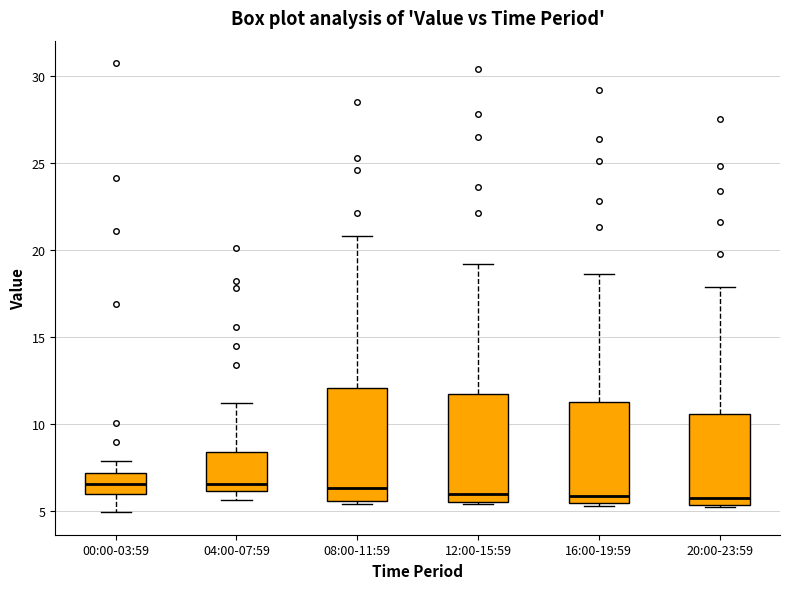

Reading left to right, transcribe this box plot: for each box, give where its median line is, the range the box spans, and where its two whiskers end, as read against the y-axis. The values are not printed on the chart, so give them approximately, as read against the axis.

00:00-03:59: median 6.5, box 6.0 to 7.0, whiskers 5.0 to 8.0
04:00-07:59: median 6.5, box 6.0 to 8.5, whiskers 5.5 to 11.0
08:00-11:59: median 6.5, box 5.5 to 12.0, whiskers 5.5 to 21.0
12:00-15:59: median 6.0, box 5.5 to 11.5, whiskers 5.5 to 19.0
16:00-19:59: median 6.0, box 5.5 to 11.5, whiskers 5.5 to 18.5
20:00-23:59: median 6.0, box 5.5 to 10.5, whiskers 5.5 to 18.0